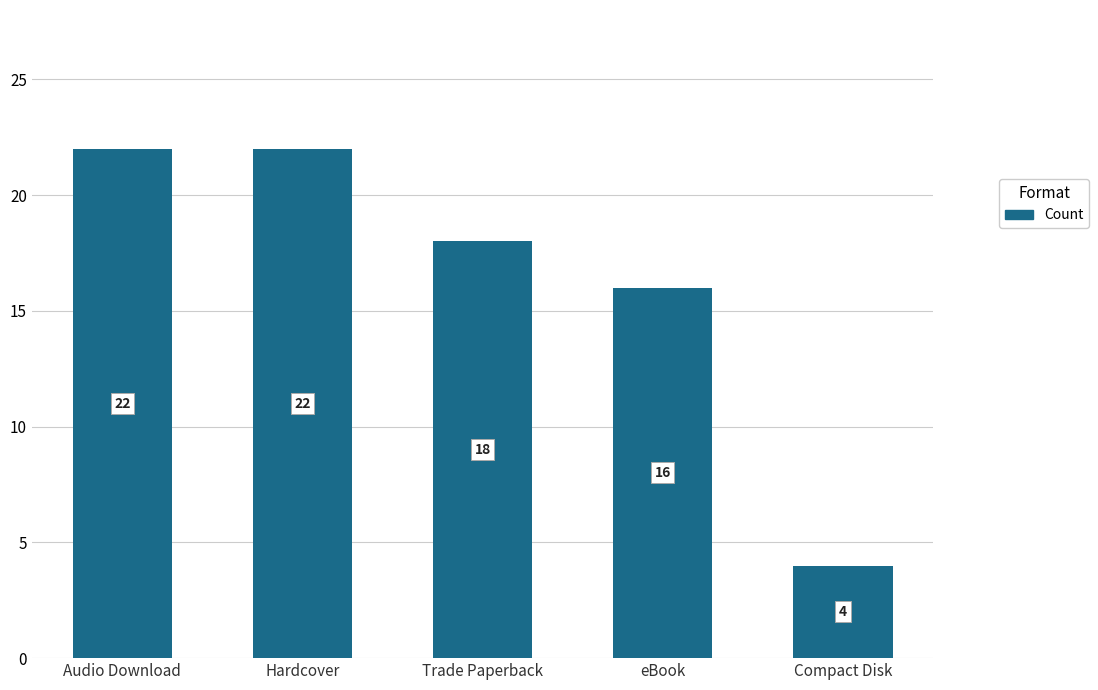

Count the number of data series in this chart.

1